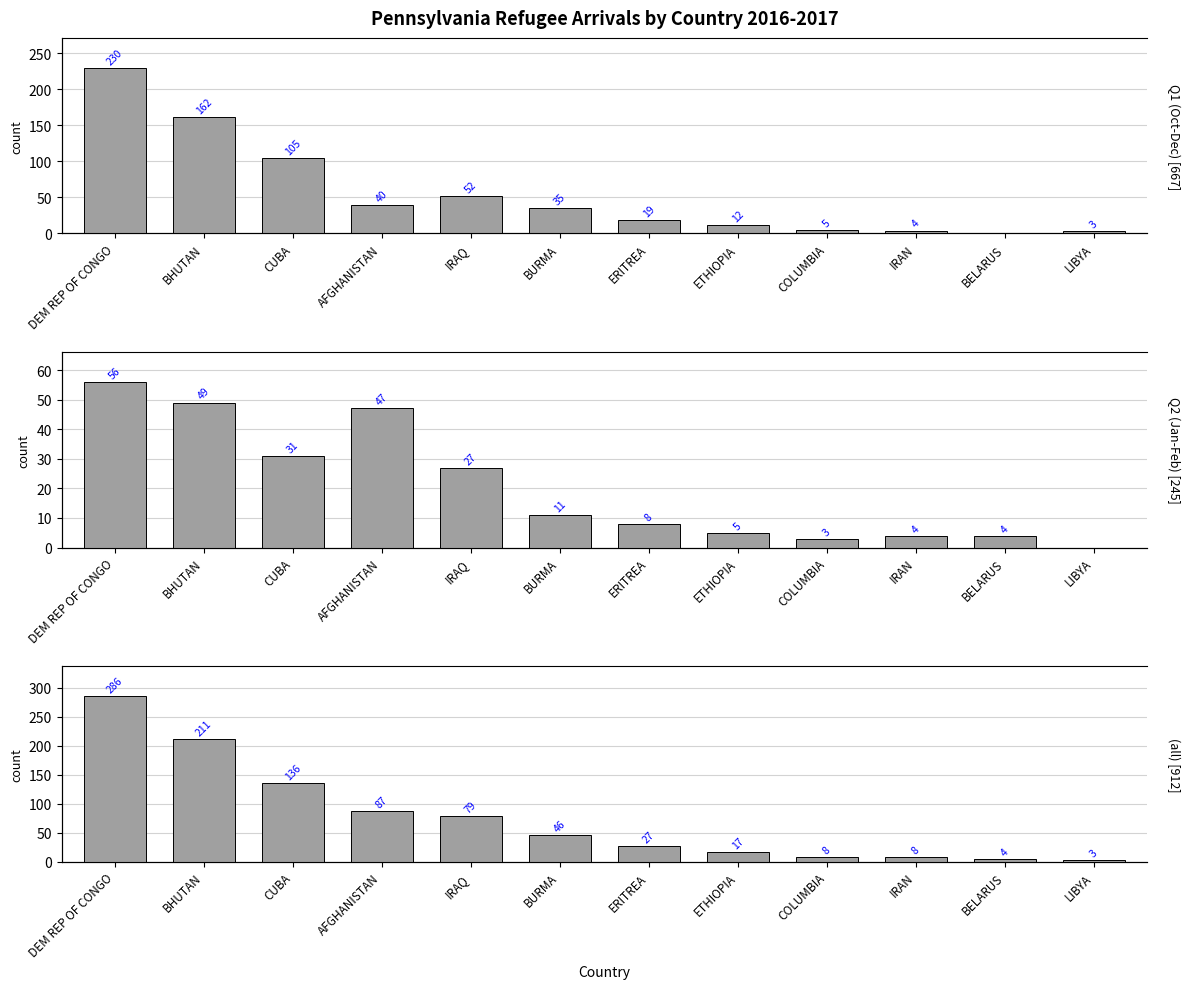

True or false: Q2 (Jan-Feb) has a value of 4 at IRAN.

True